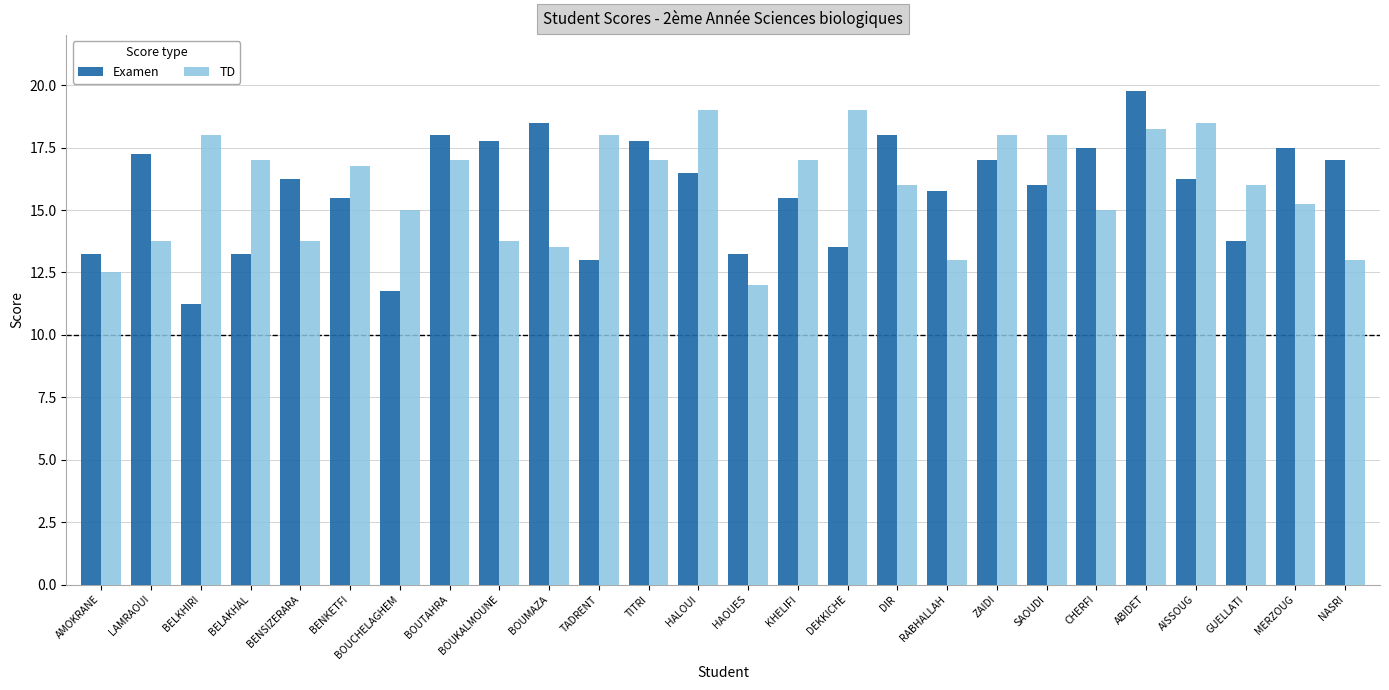

Is it true that Examen equals 15.8 at RABHALLAH?

True